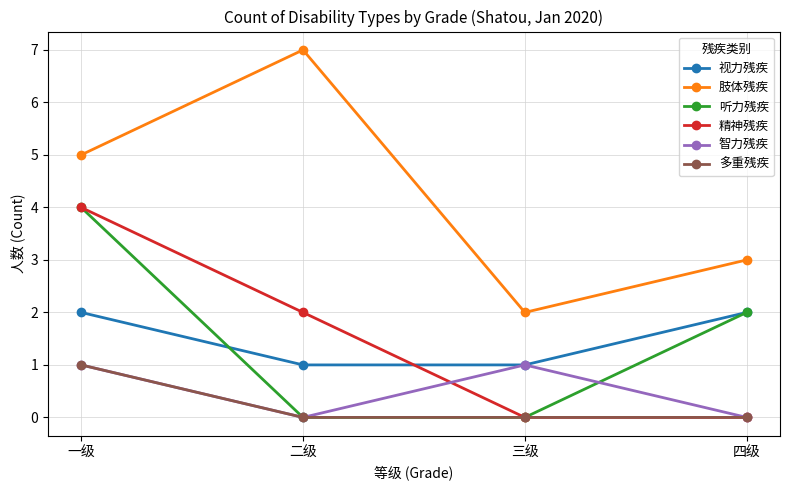

What is the approximate value of 听力残疾 at 四级?

2